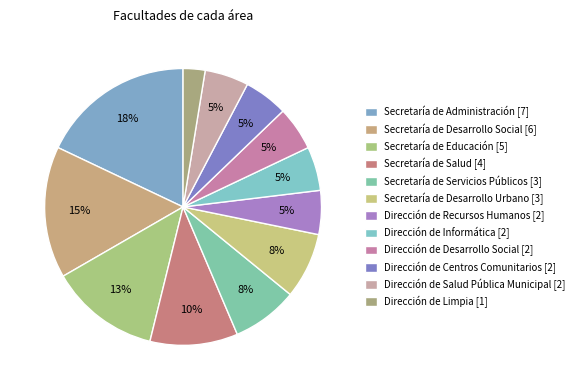

Count the number of slices in the pie.

12